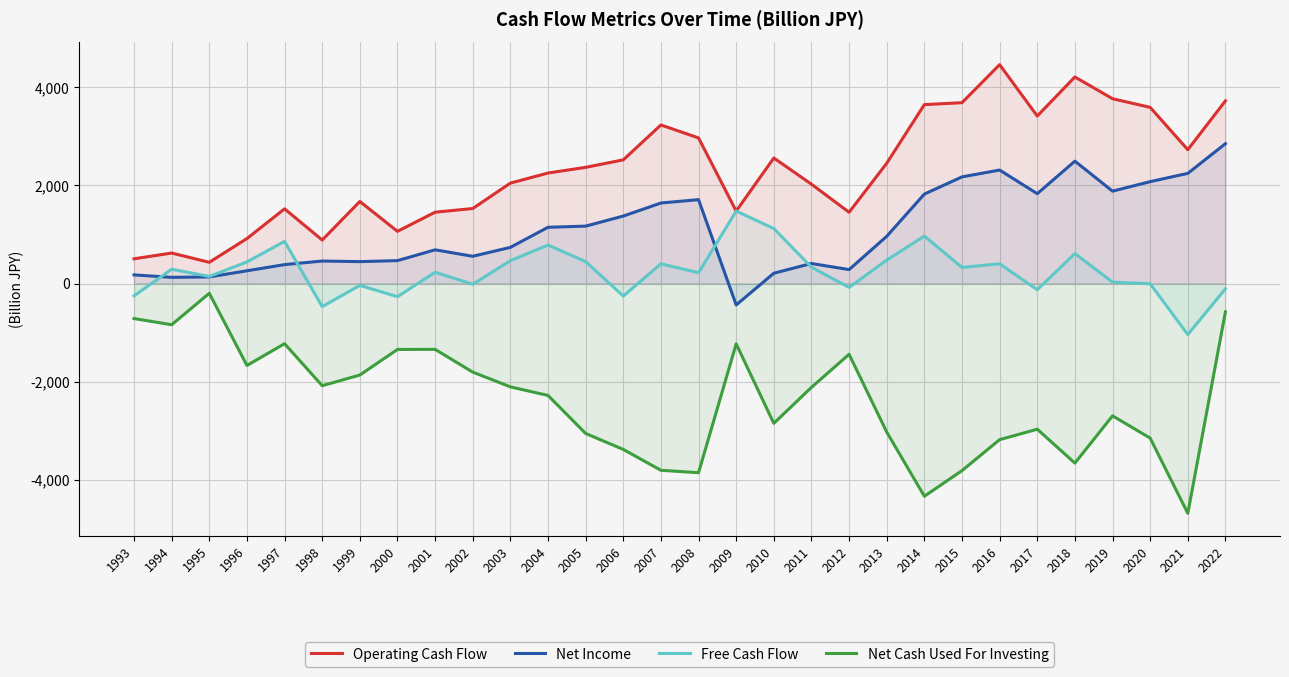

Where is the first local minimum for Net Income?

1994